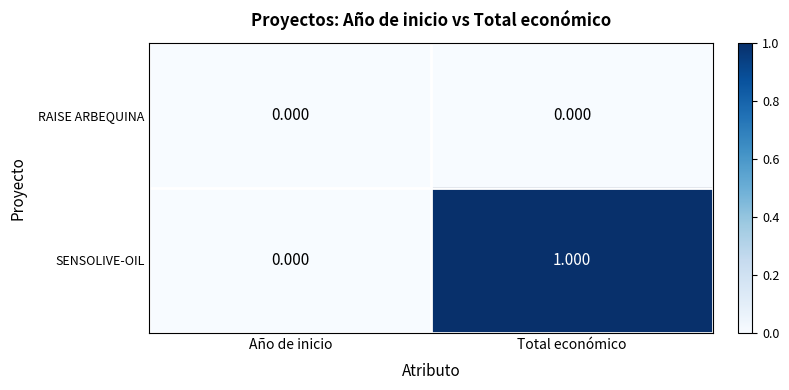

At which category does the chart reach its peak across all series?

Total económico